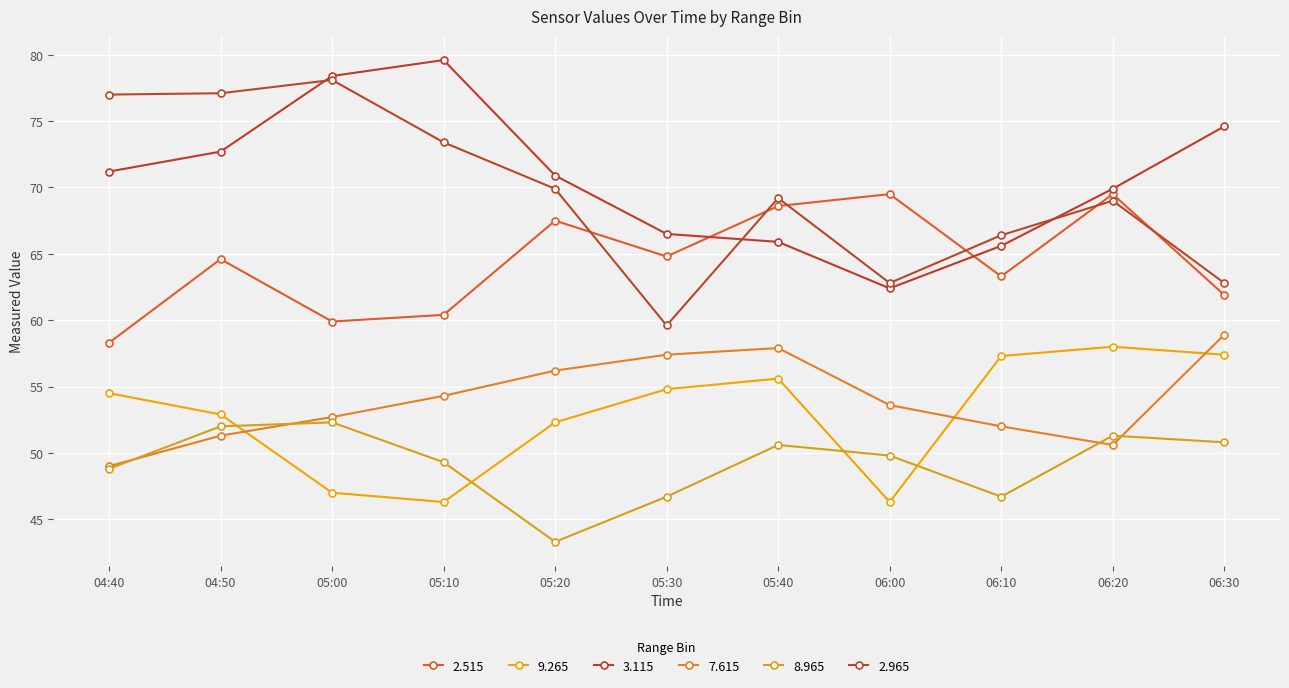

What value does the 3.115 series have at 06:00?

62.4